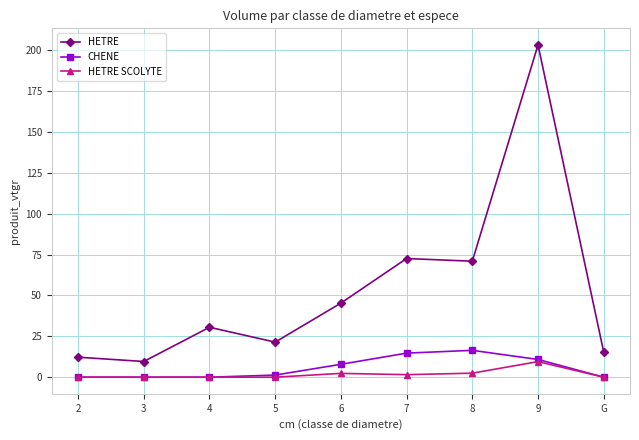

What is the sum of the CHENE values at 5 and 4?

1.3